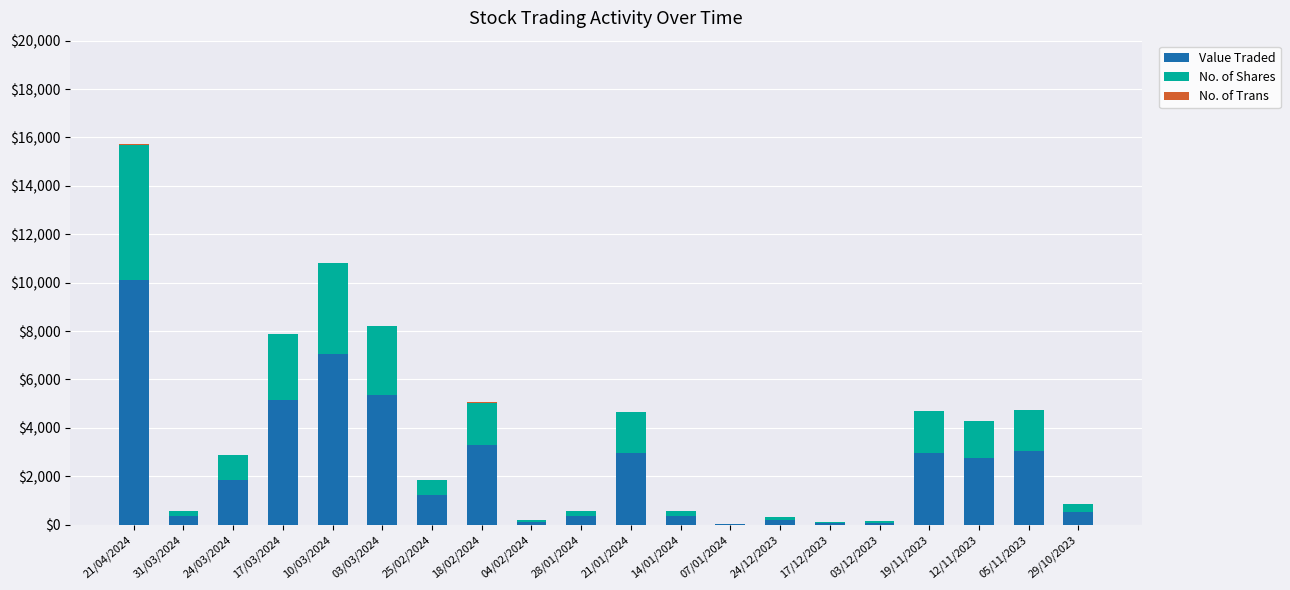

What is the maximum value for Value Traded?

10097